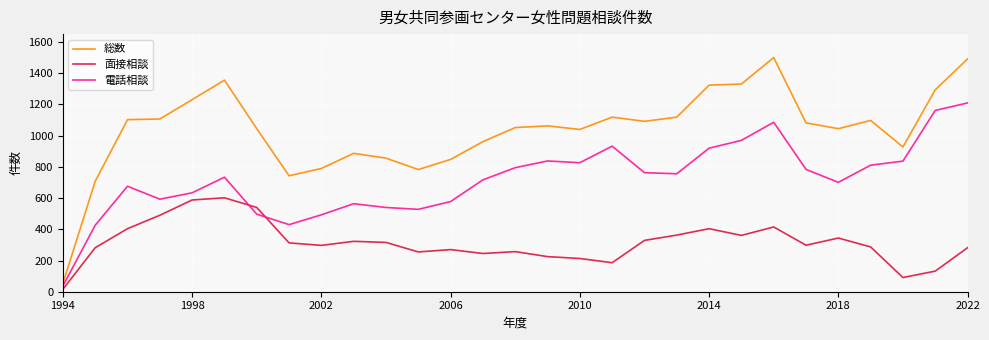

Rank the series by their maximum value, from lowest to highest.

面接相談, 電話相談, 総数